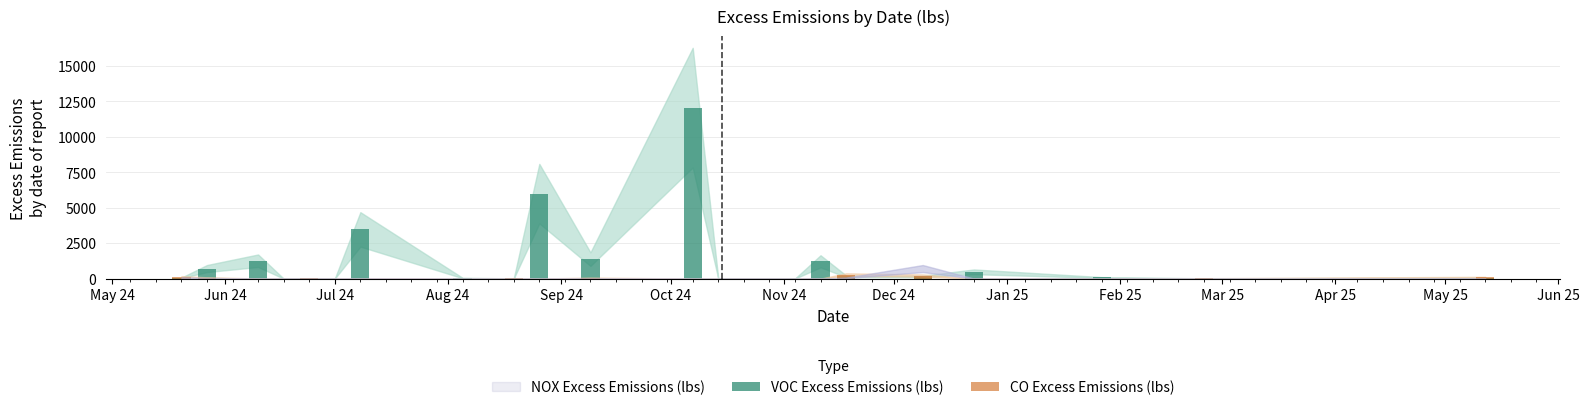

Rank the series at Nov 24 from highest to lowest value.

CO Excess Emissions (lbs), VOC Excess Emissions (lbs)